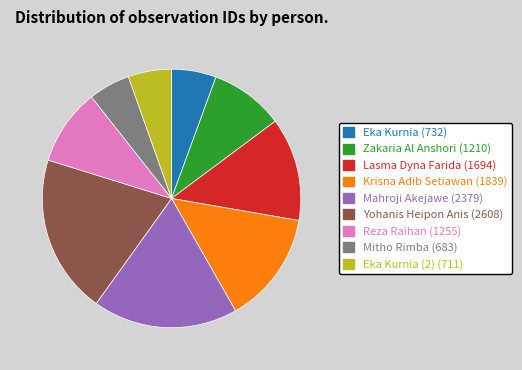

Does any single category account for the majority?

No